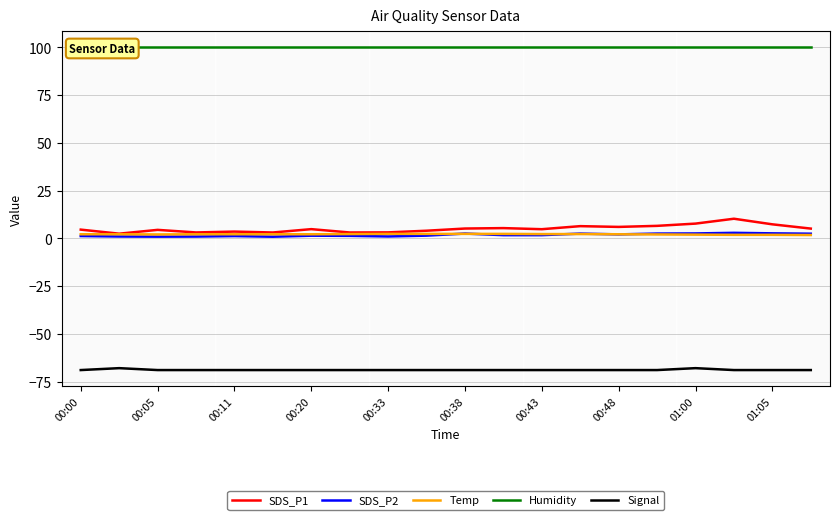

What is the value of the Signal point at the 2nd from the left?

-68.0